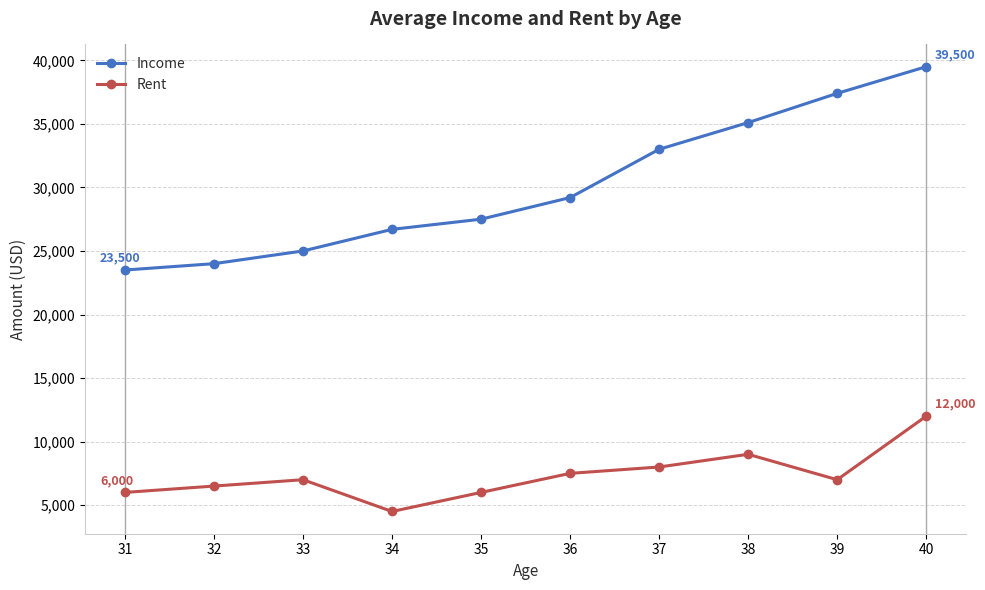

Read the Rent value at 37.

8000